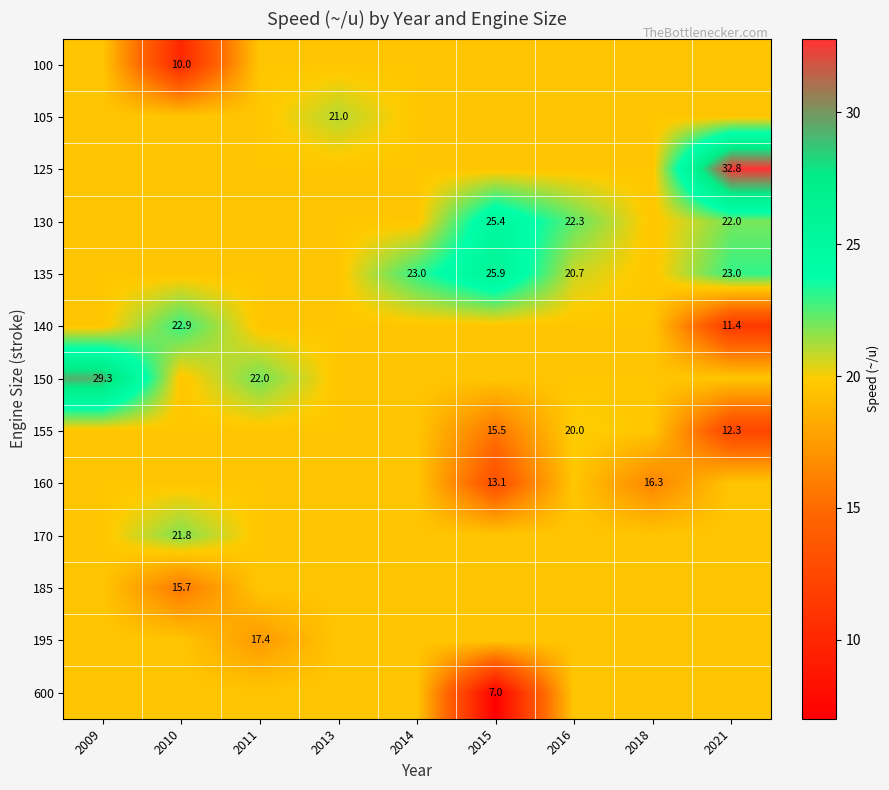

At which category does the chart reach its peak across all series?

2021